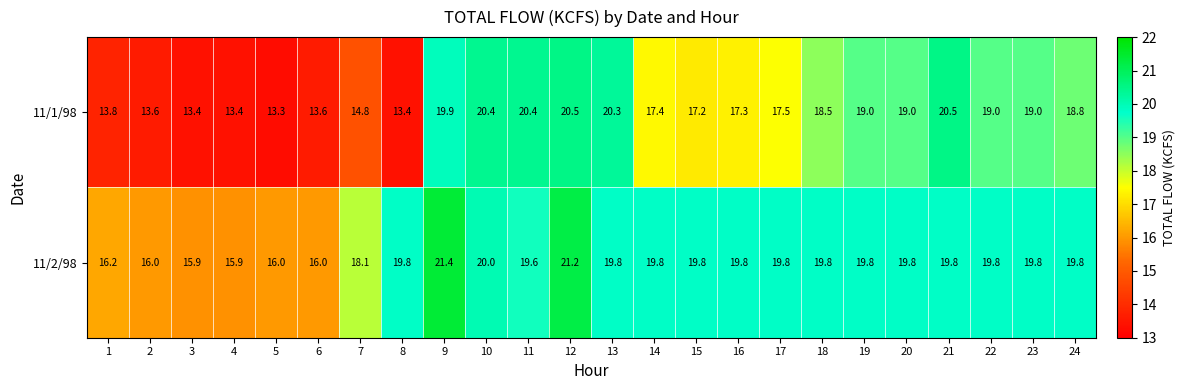

At which category is the sum across all series the highest?

12